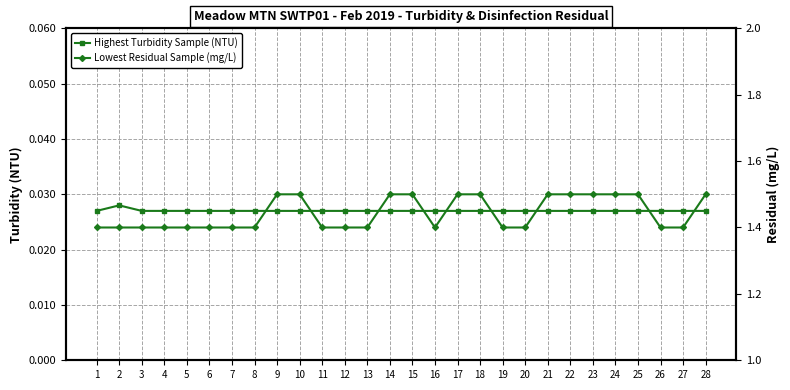

At which category is the sum across all series the highest?

9